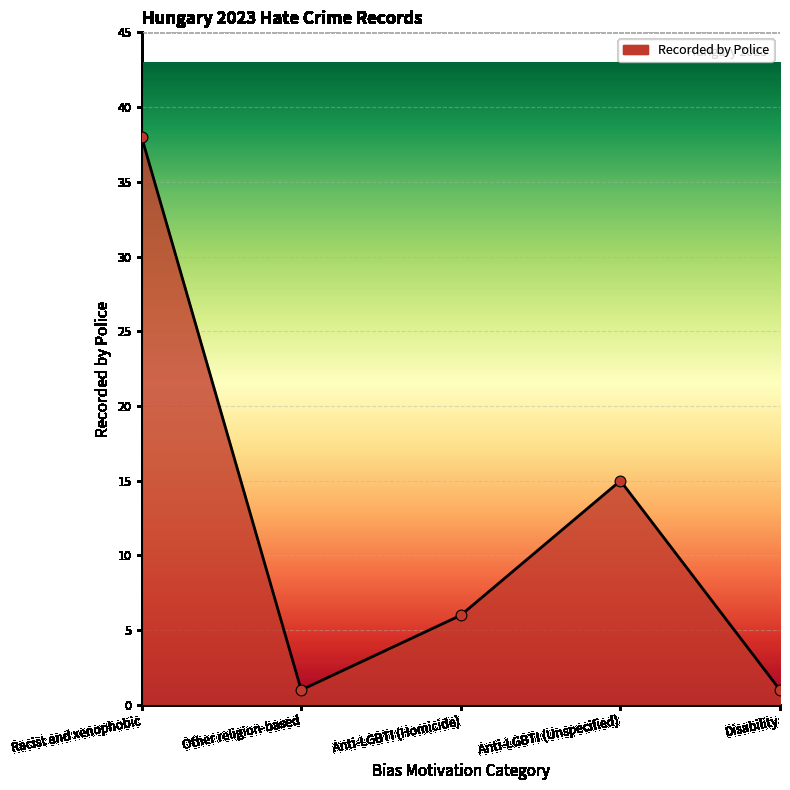

What is the change in value from Other religion-based to Anti-LGBTI (Unspecified)?

+14